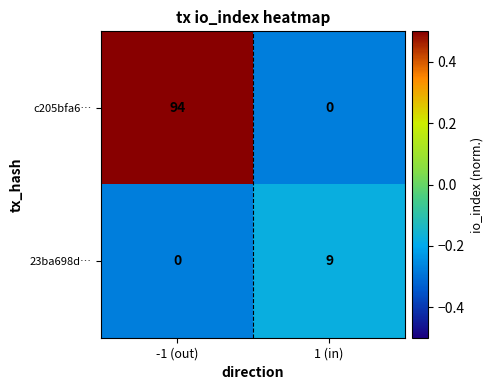

What is the sum of the 23ba698d… values at -1 (out) and 1 (in)?

9